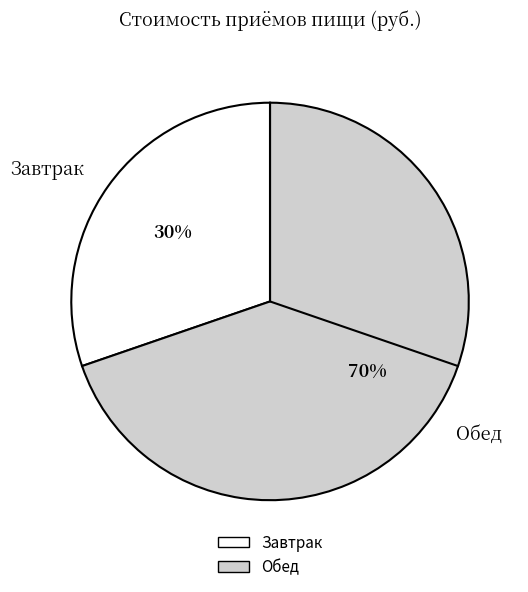

Which category accounts for the majority?

Обед